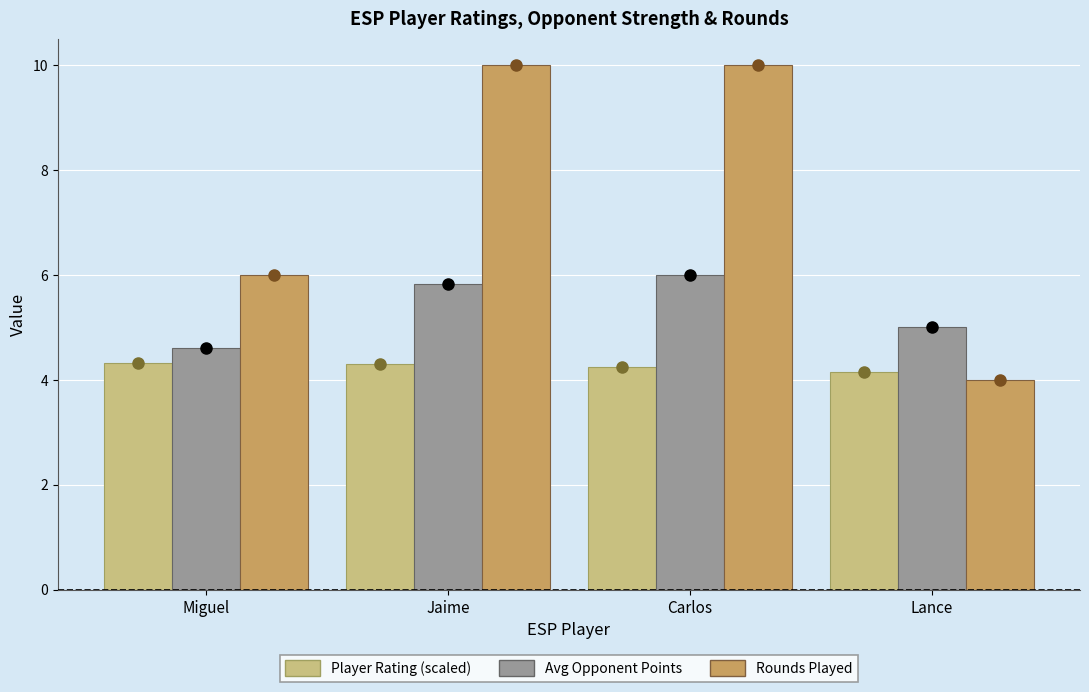

What is the average value of the Rounds Played series?

7.5